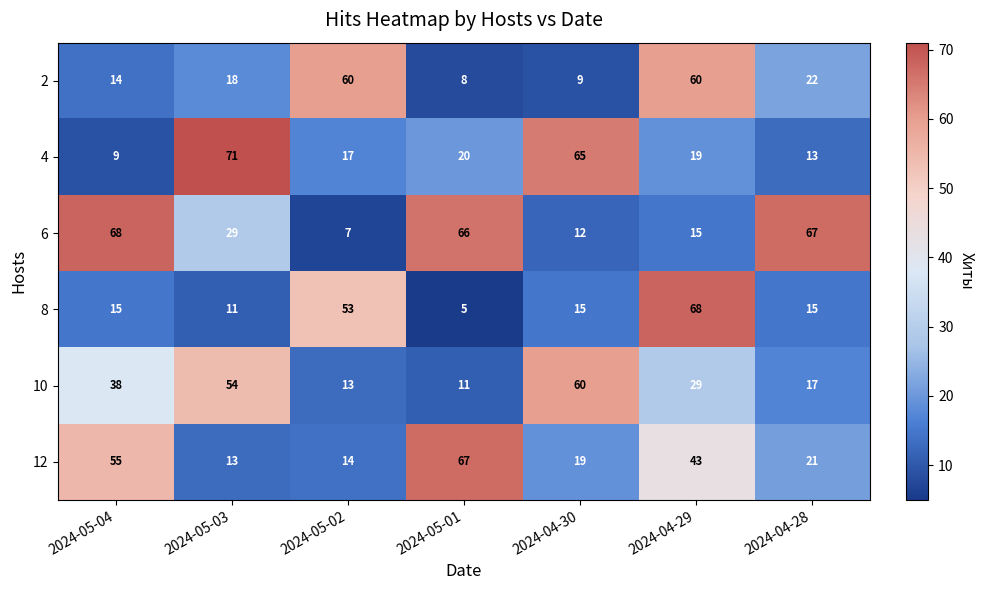

What is the difference between the highest and lowest values at 2024-04-30?

56